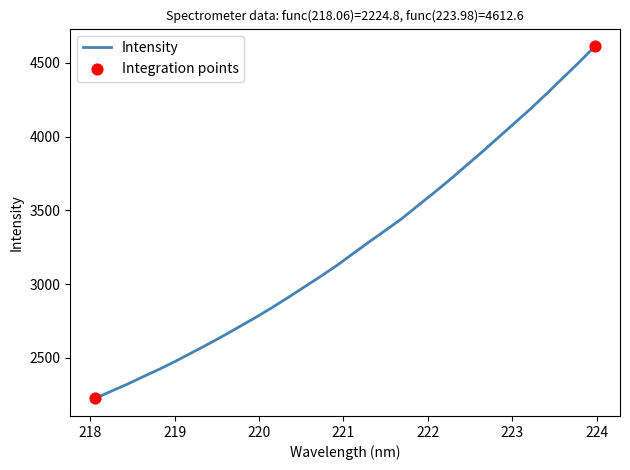

What is the minimum value shown in the chart?

2224.8